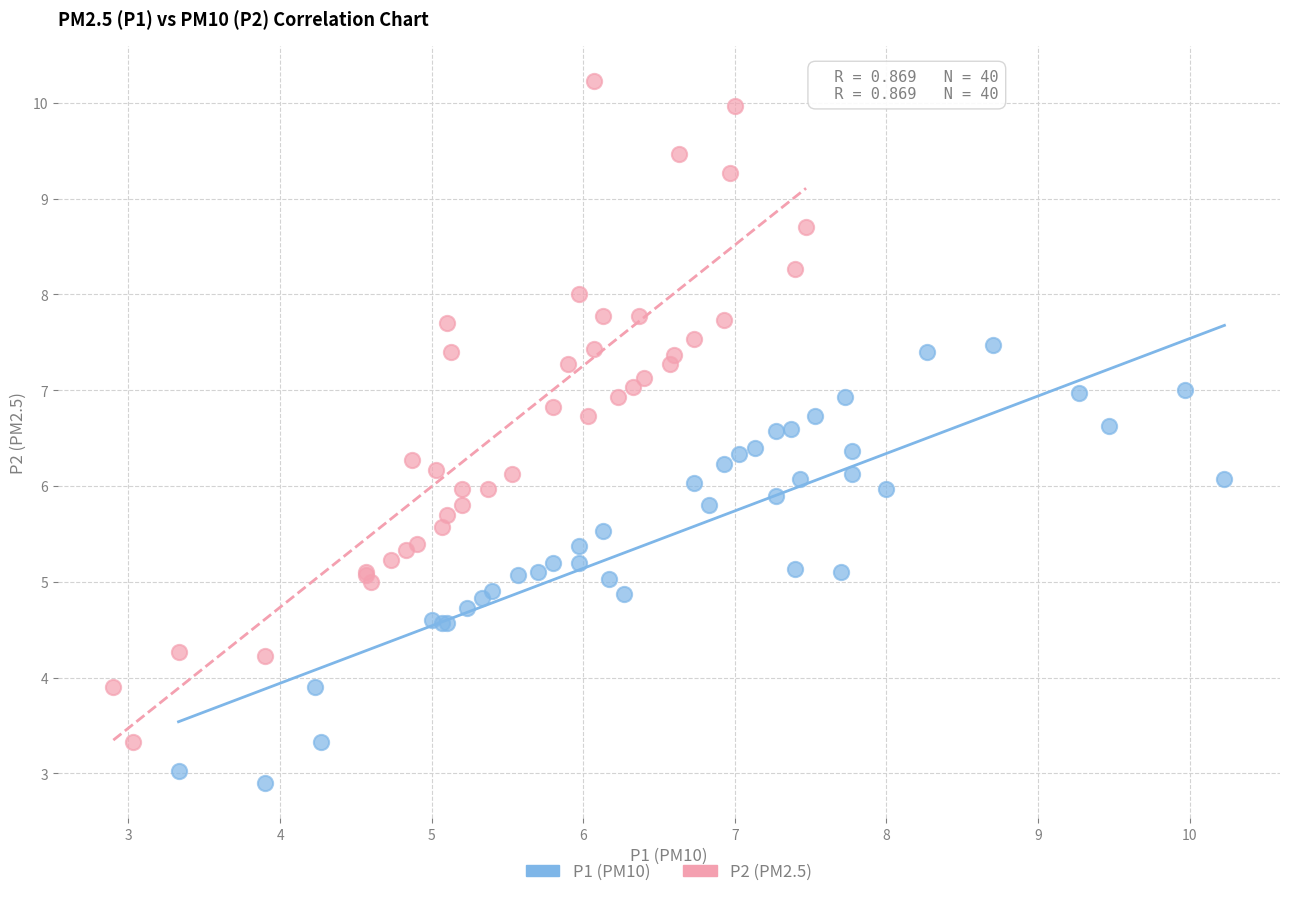

Which series reaches the minimum Y coordinate?

P1 (PM10)